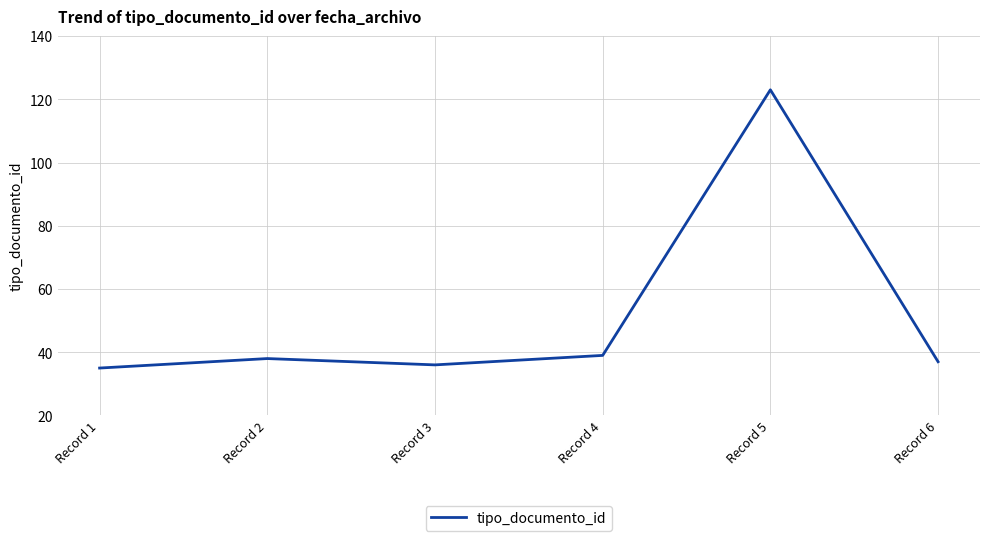

What is the sum of the values at Record 1 and Record 5?

158